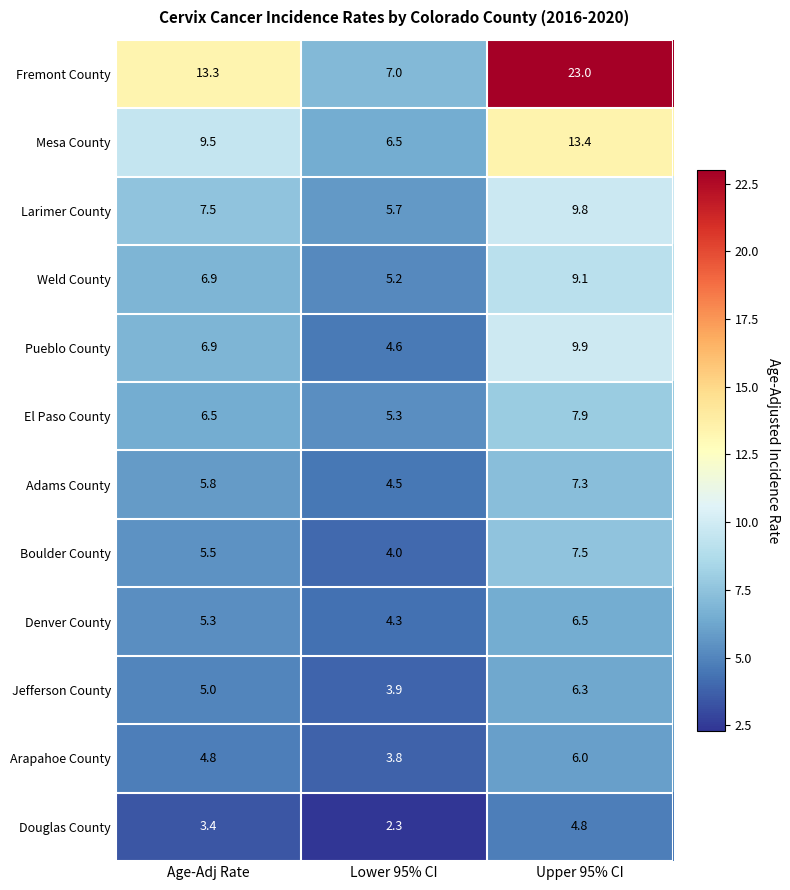

Rank the categories by Douglas County value from highest to lowest.

Upper 95% CI, Age-Adj Rate, Lower 95% CI